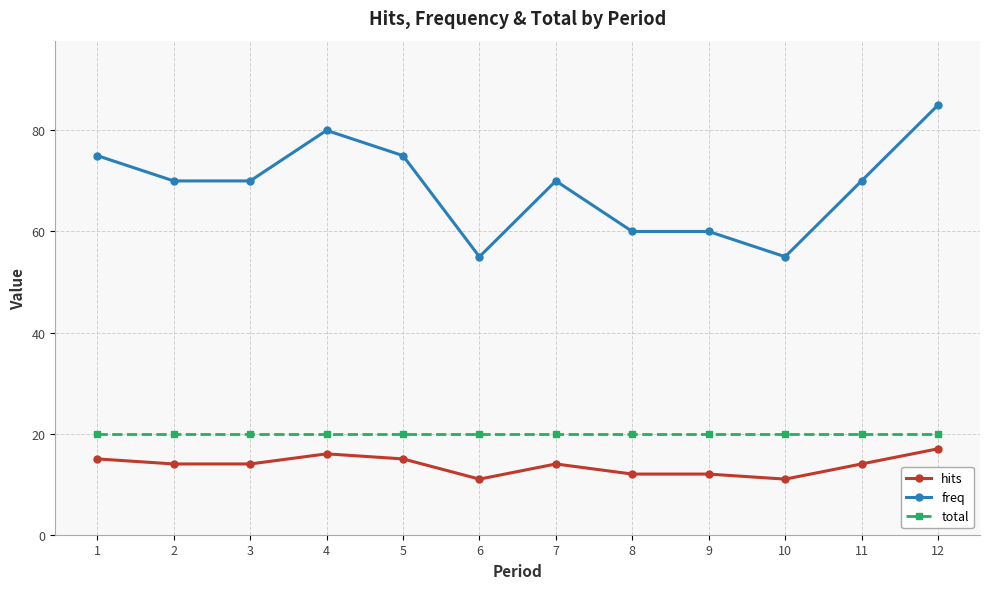

The value of hits at 1 is 8.4. True or false?

False